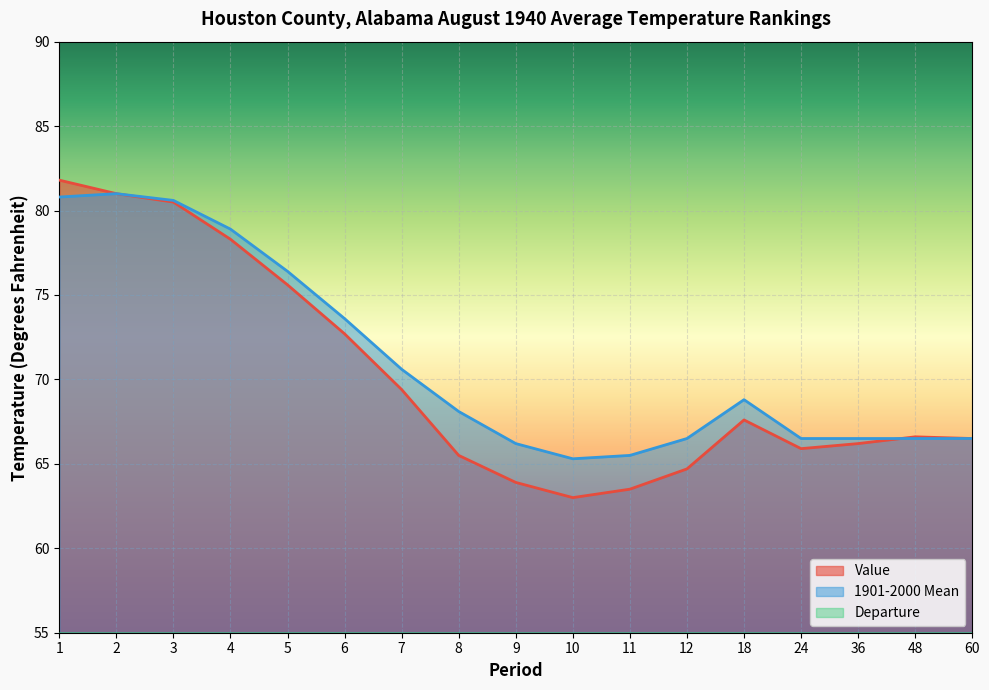

What is the sum of the Departure values at 3 and 7?

-1.3